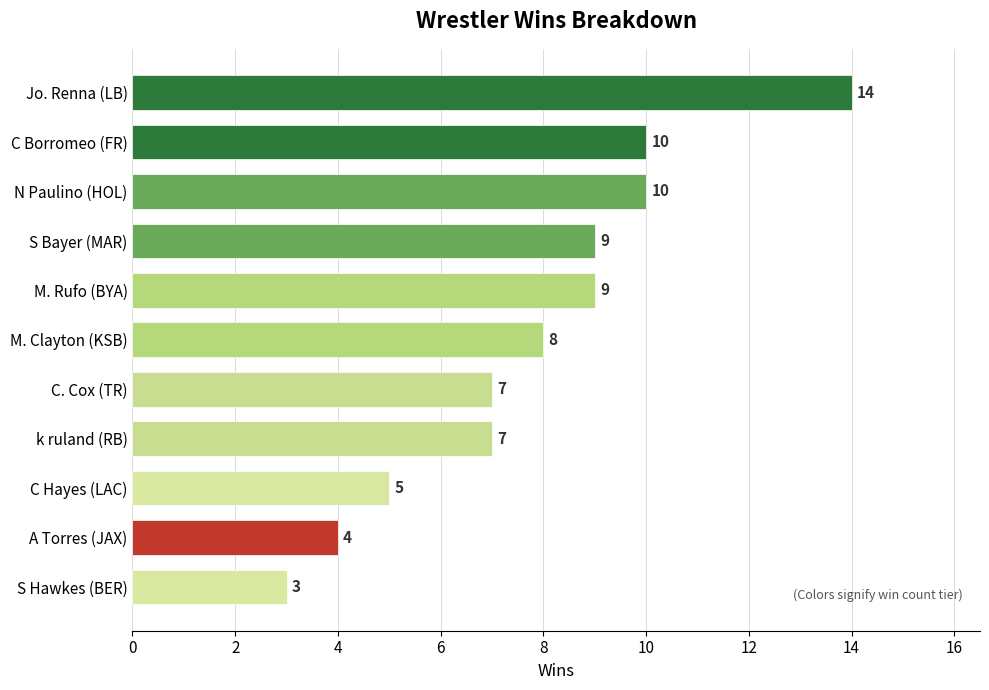

At which category does the chart reach its peak across all series?

Jo. Renna (LB)